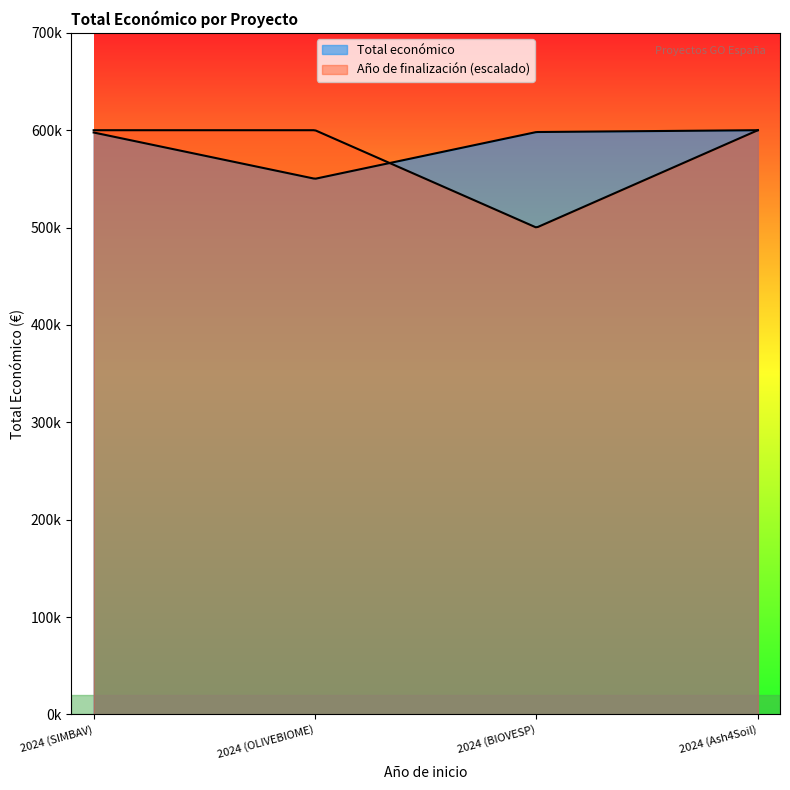

What is the change in value from 2024 (BIOVESP) to 2024 (Ash4Soil)?

+1861